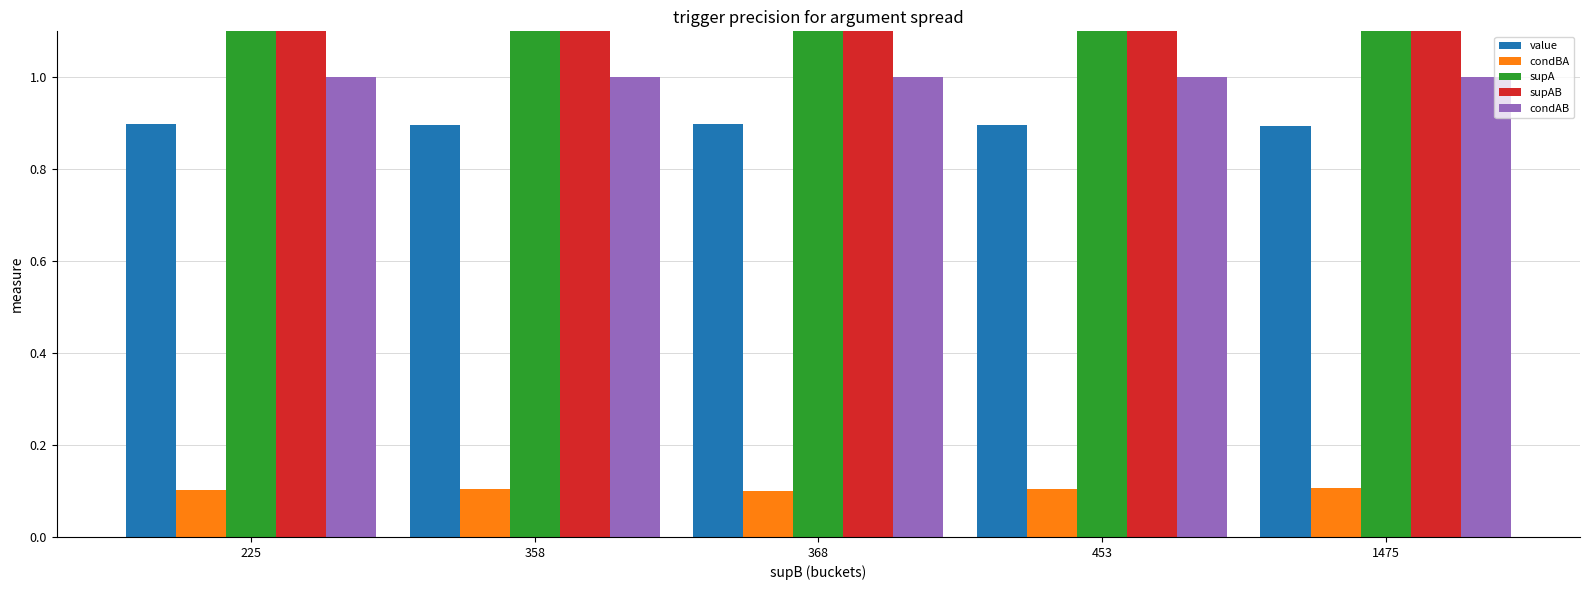

Which category has the highest value in the supA series?

1475